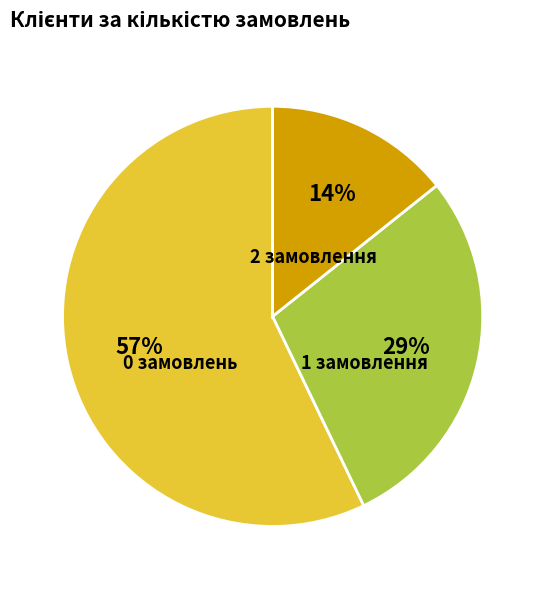

Is the sum of 0 замовлень and 1 замовлення greater than half?

Yes